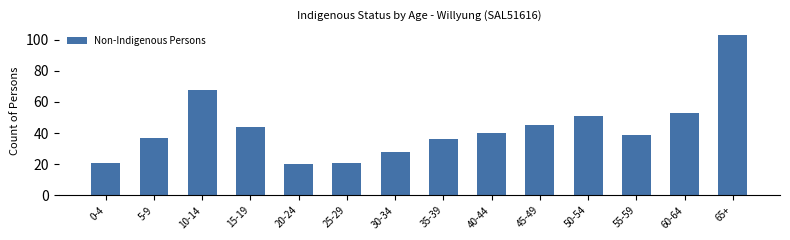

The value at 45-49 is 76. True or false?

False